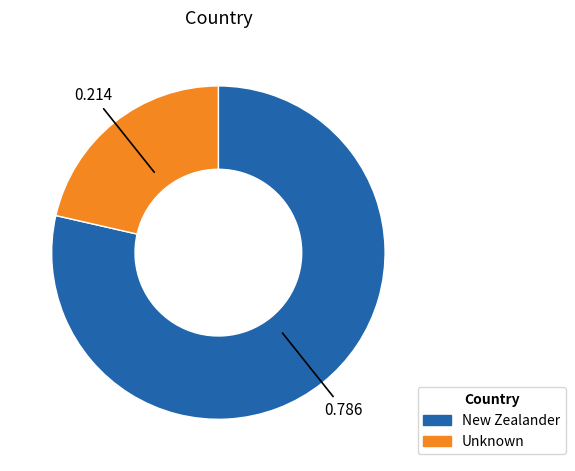

Do Unknown and New Zealander together represent more than half of the pie?

Yes